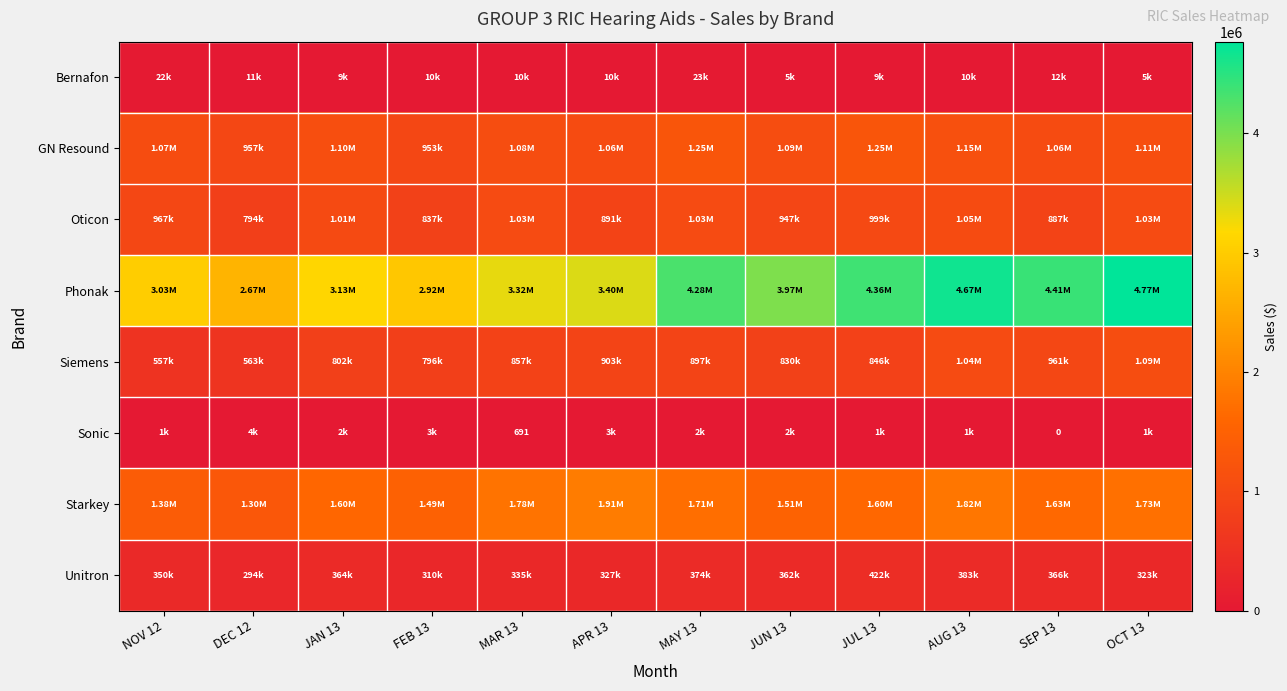

What is the highest value of the GN Resound series?

1252340.7